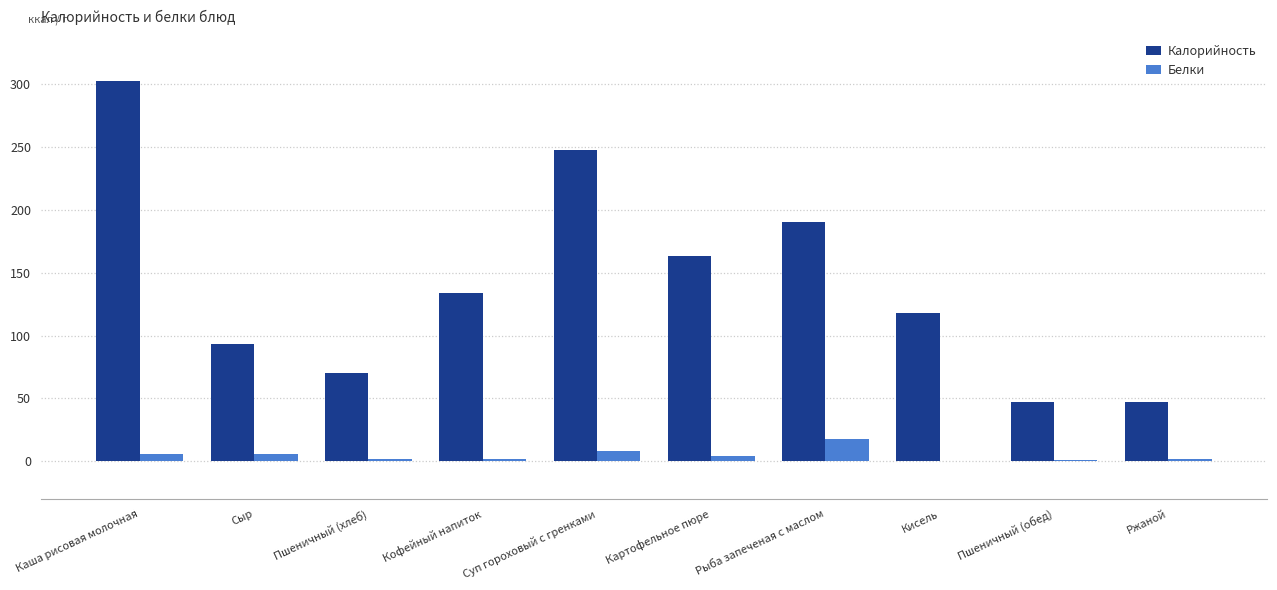

Is the value of Калорийность at Каша рисовая молочная greater than the value of Белки at Ржаной?

Yes